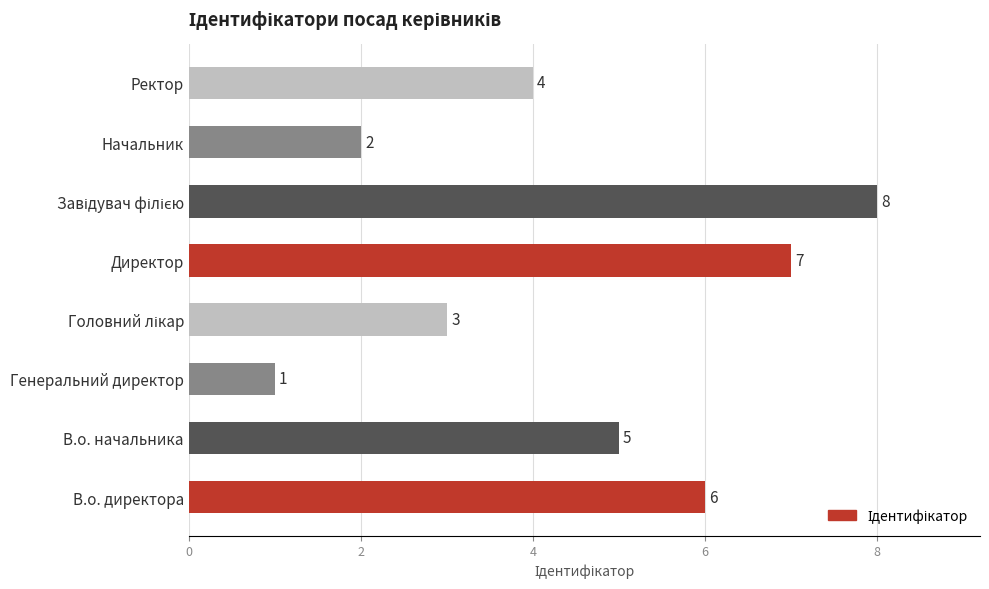

What is the difference between the values at В.о. директора and Генеральний директор?

5